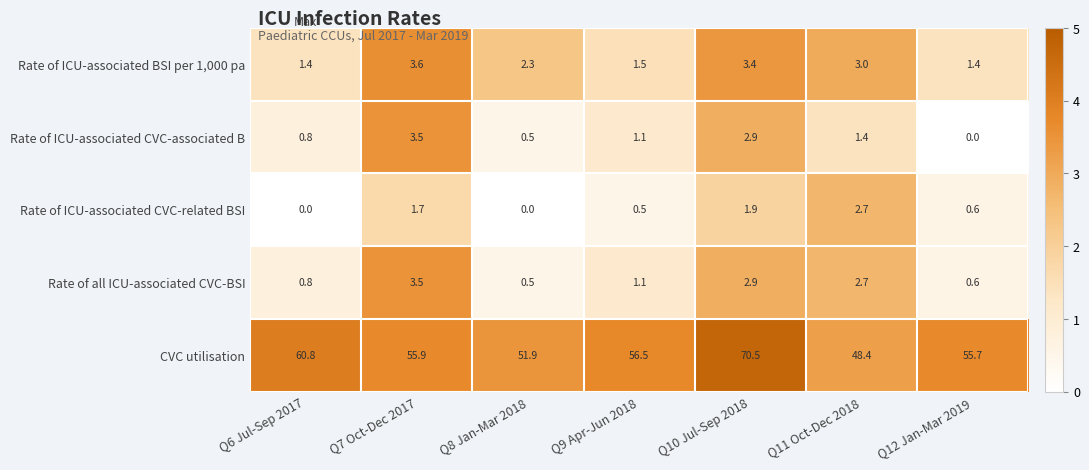

Count the Rate of all ICU-associated CVC-BSI values in the range 0 to 2.

4